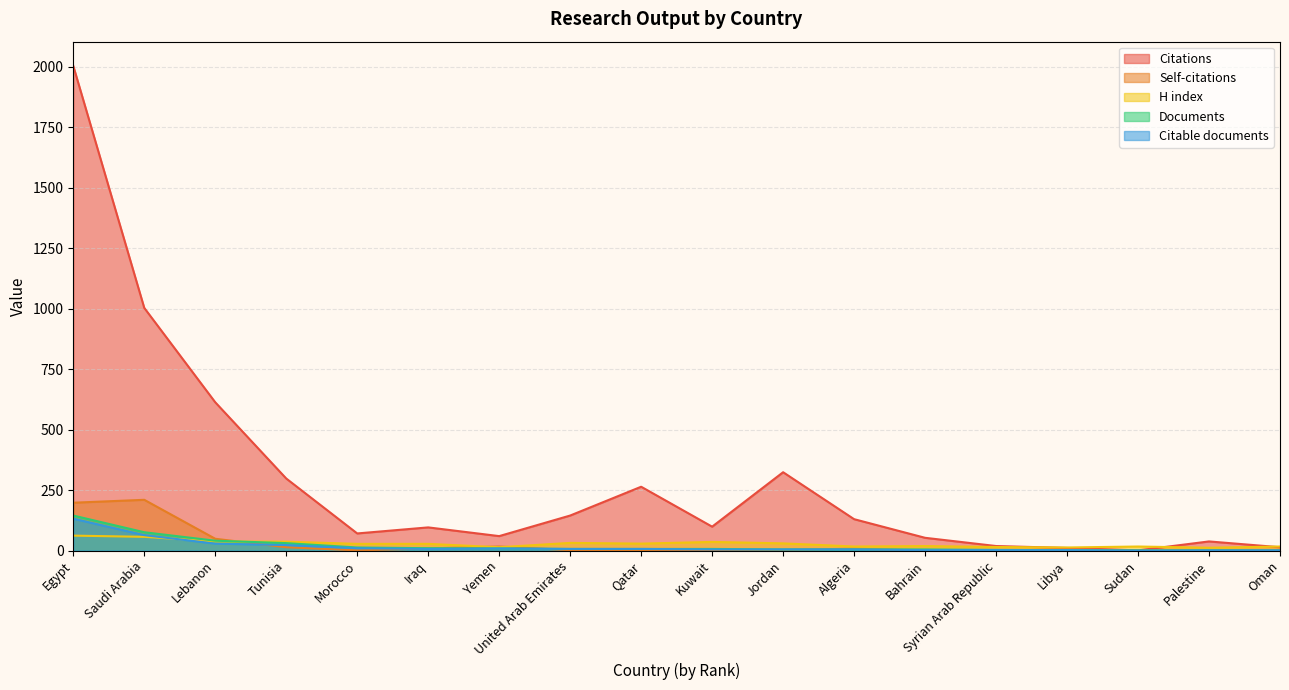

The Citations series shows 1003 at Saudi Arabia. True or false?

True